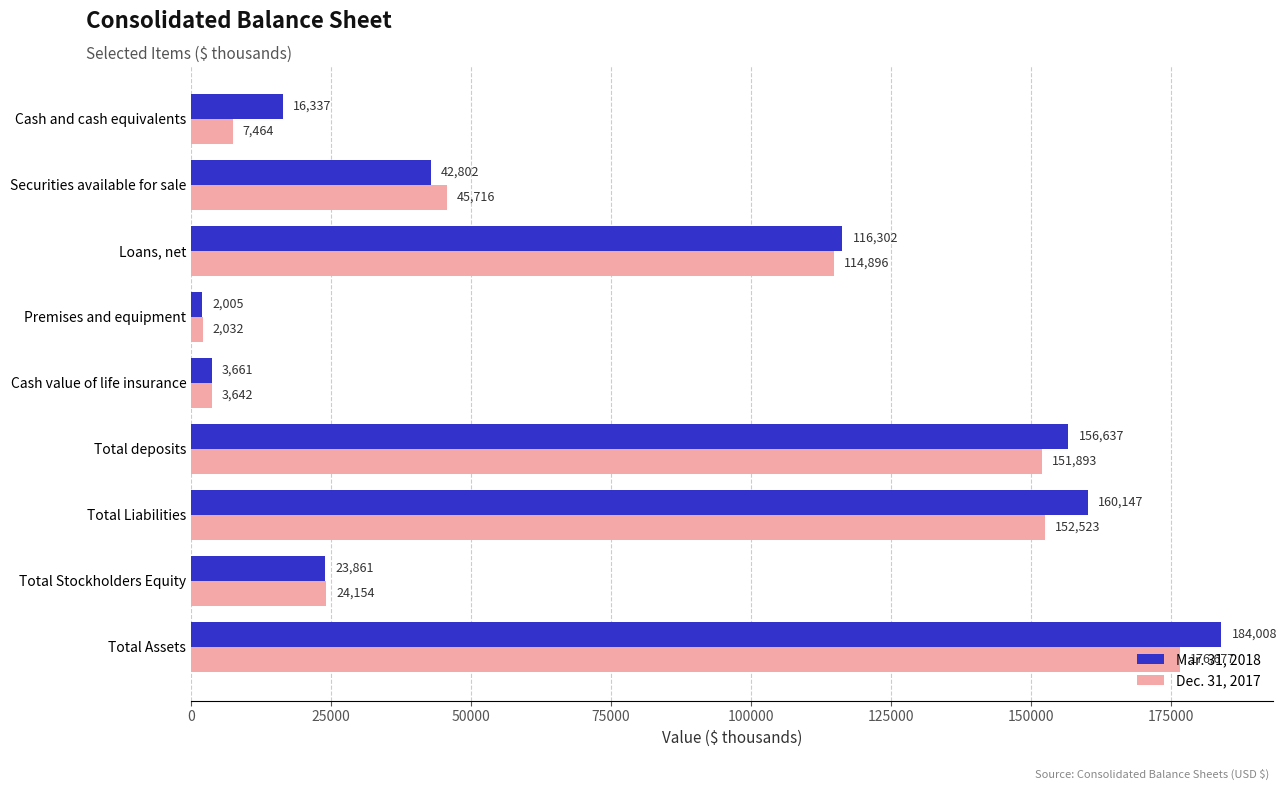

Which category has the lowest value in the Mar. 31, 2018 series?

Premises and equipment